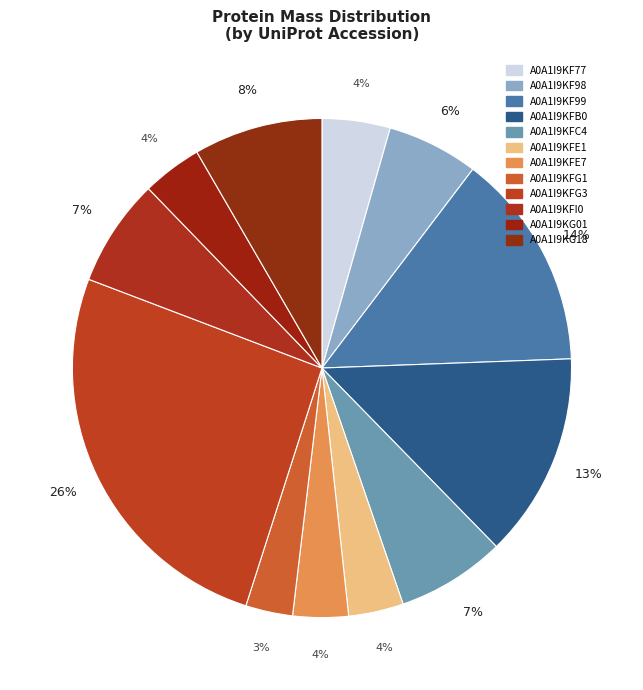

Is it true that A0A1I9KG18 is 1% of the pie?

False